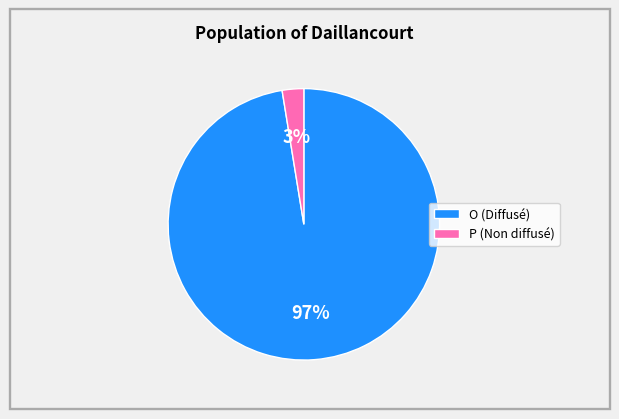

What percentage is the O slice, to the nearest percent?

97%